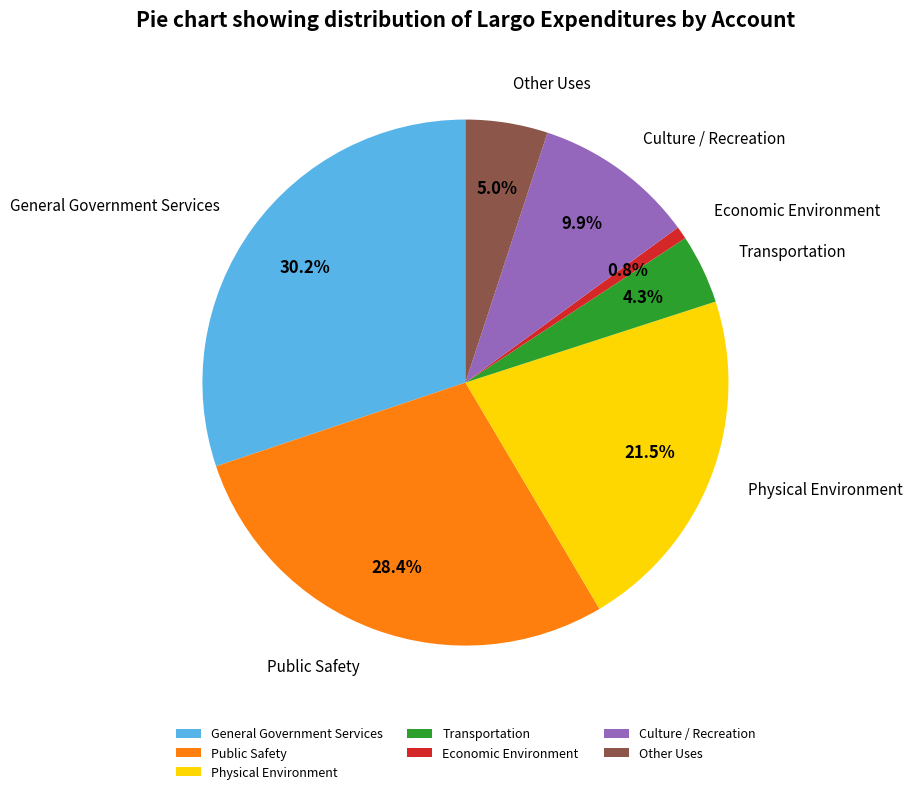

To the nearest percent, what is the combined percentage of Other Uses and Economic Environment?

6%